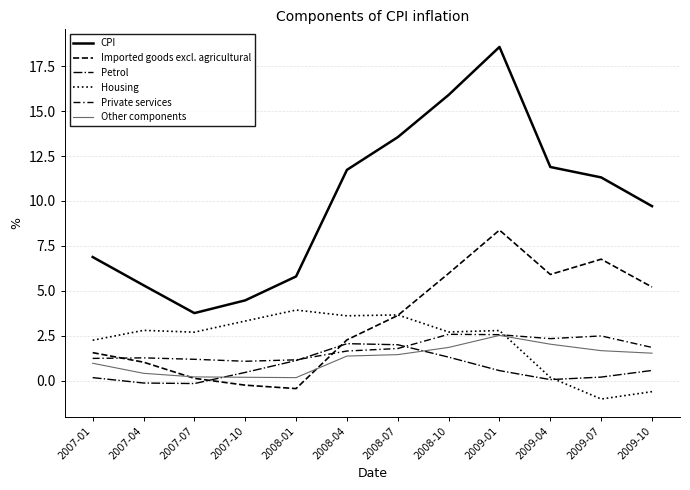

How many lines are shown in the chart?

6